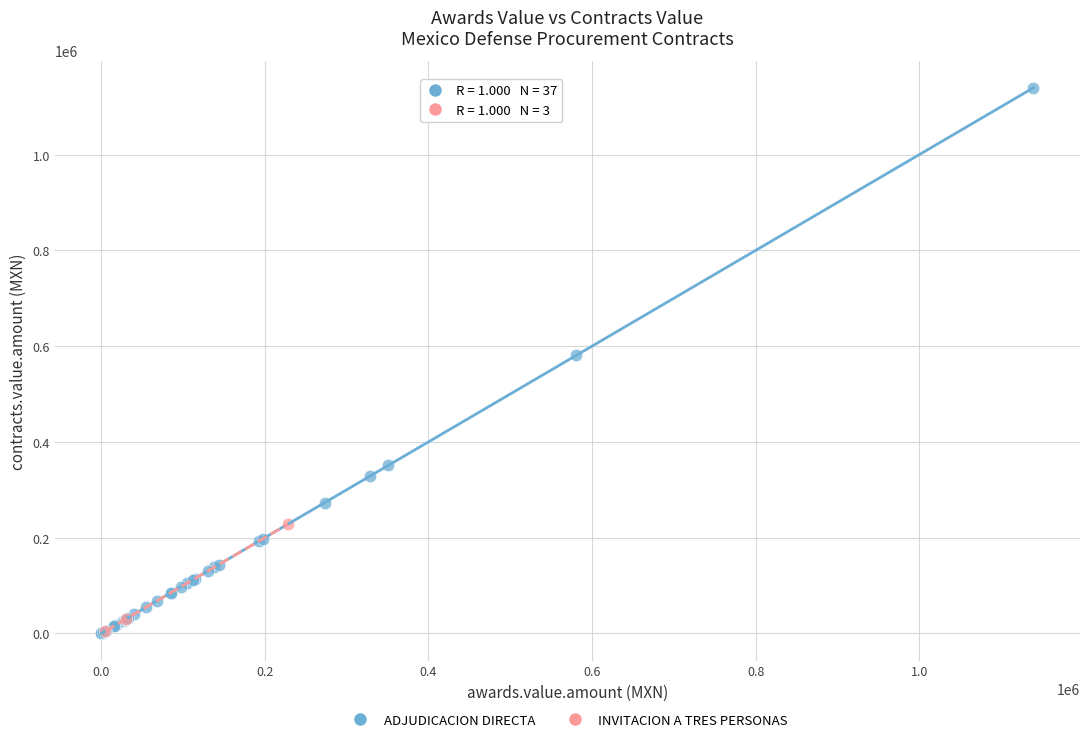

Which series has the widest spread of Y values?

ADJUDICACION DIRECTA